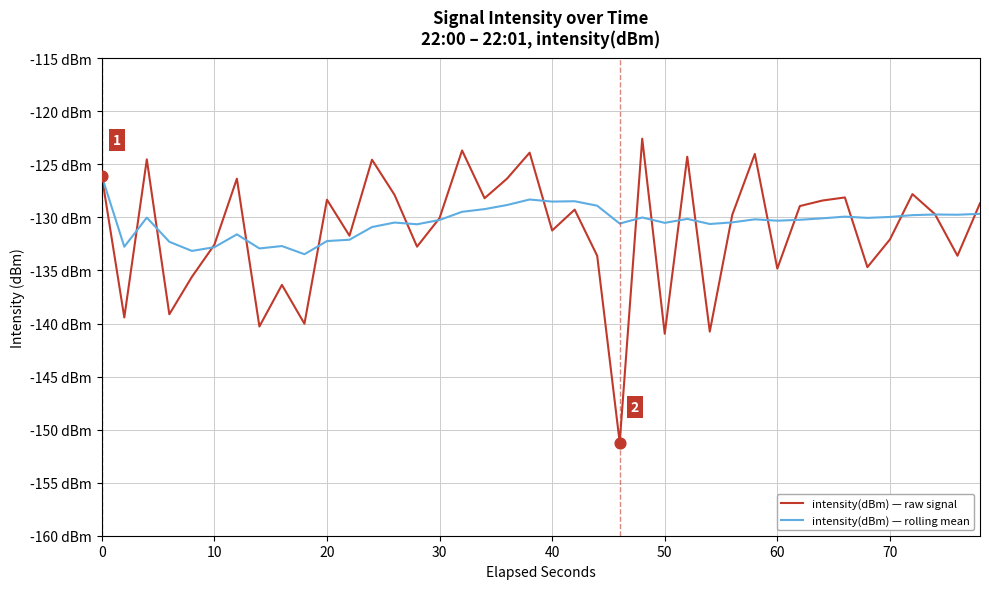

Which series has the largest total across all categories?

intensity(dBm) — rolling mean